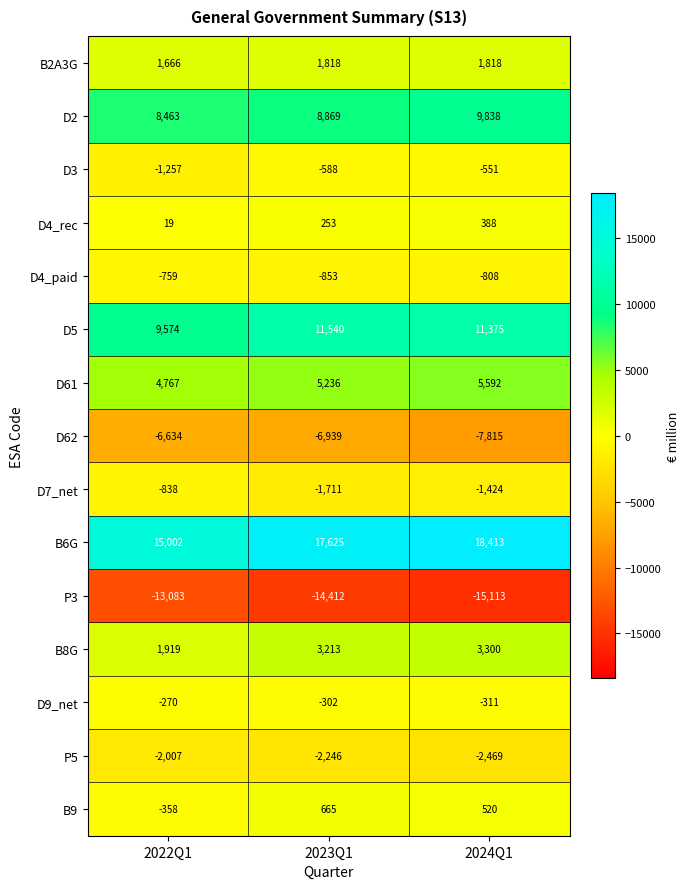

Count the number of data series in this chart.

15